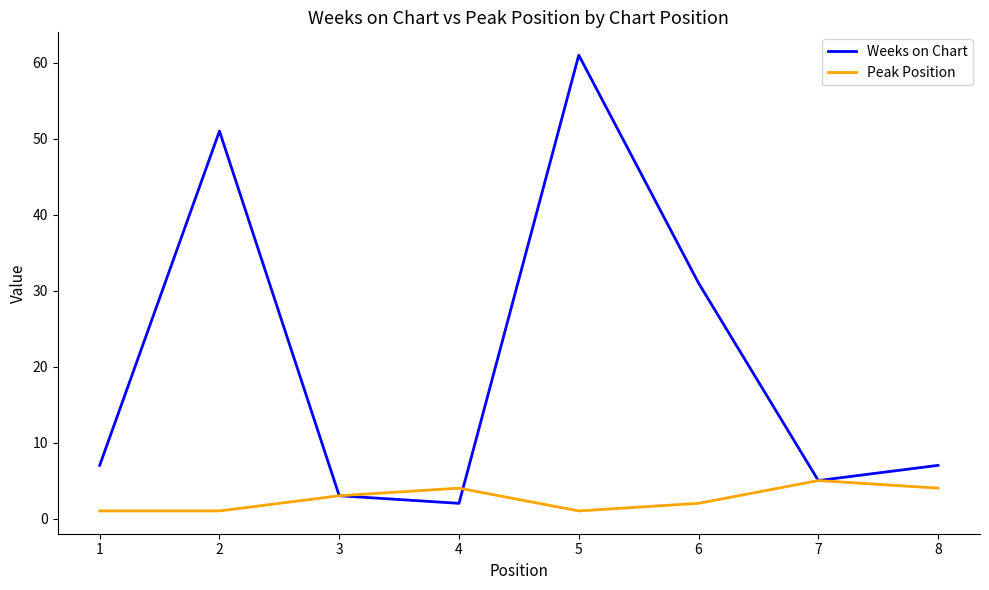

Is this an area chart (filled region under the line)?

No